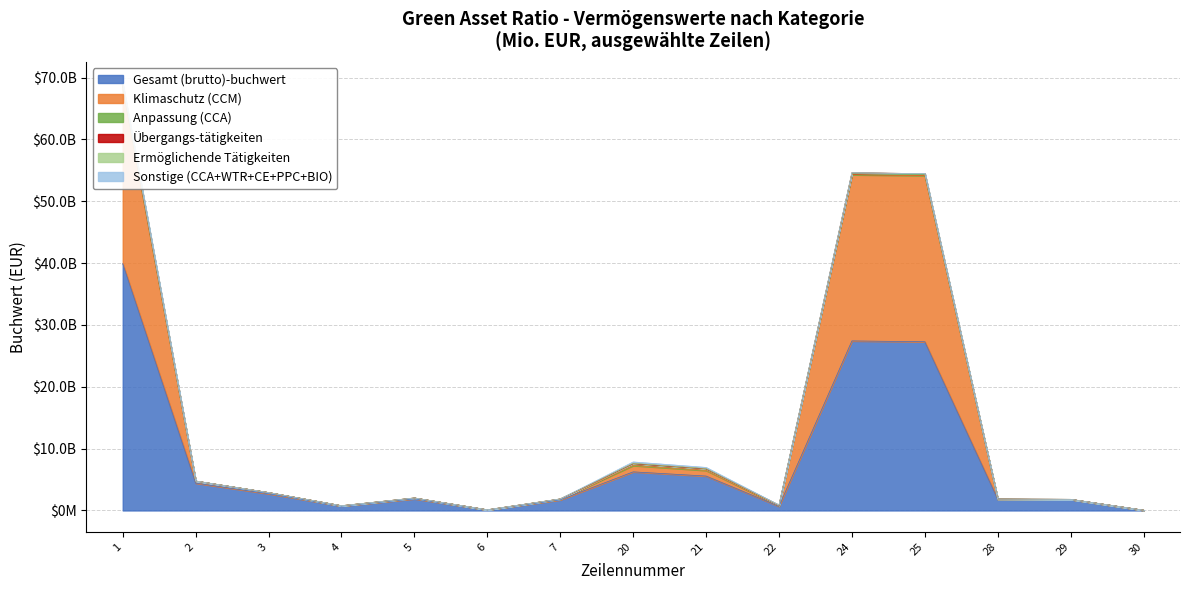

True or false: Übergangs-tätigkeiten has more than 1 points higher than both neighbors.

True